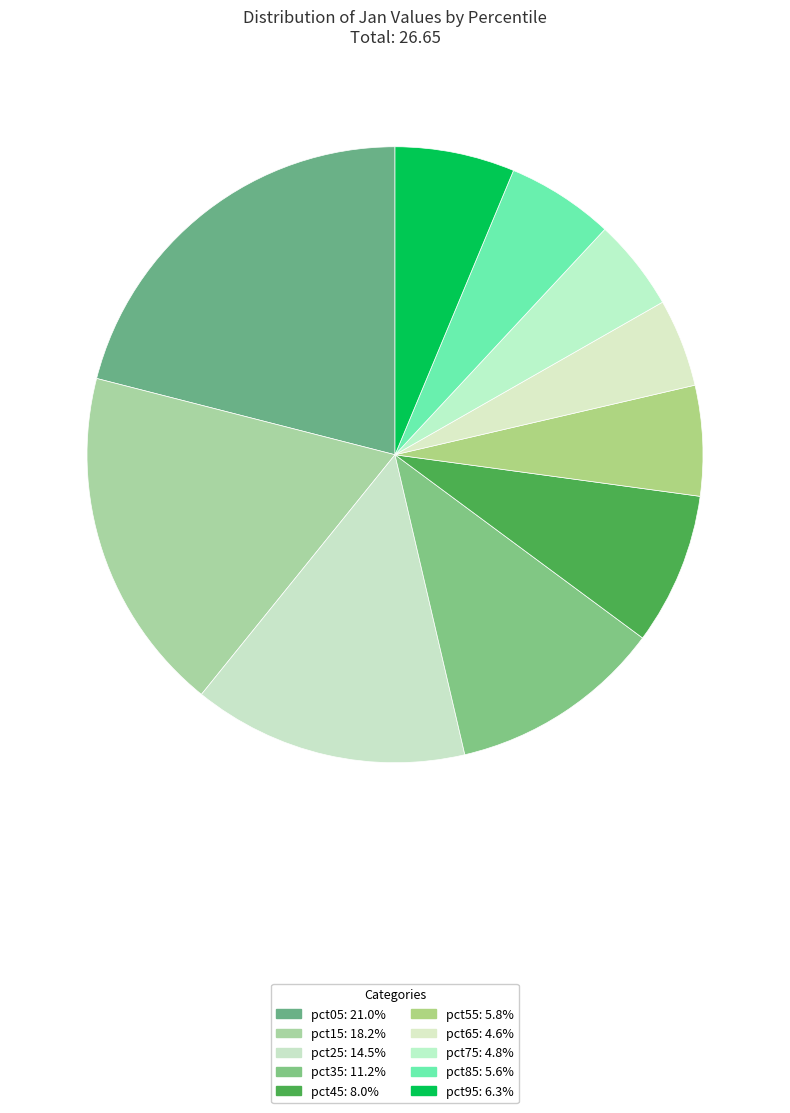

Combined, do pct35 and pct15 account for over 50%?

No